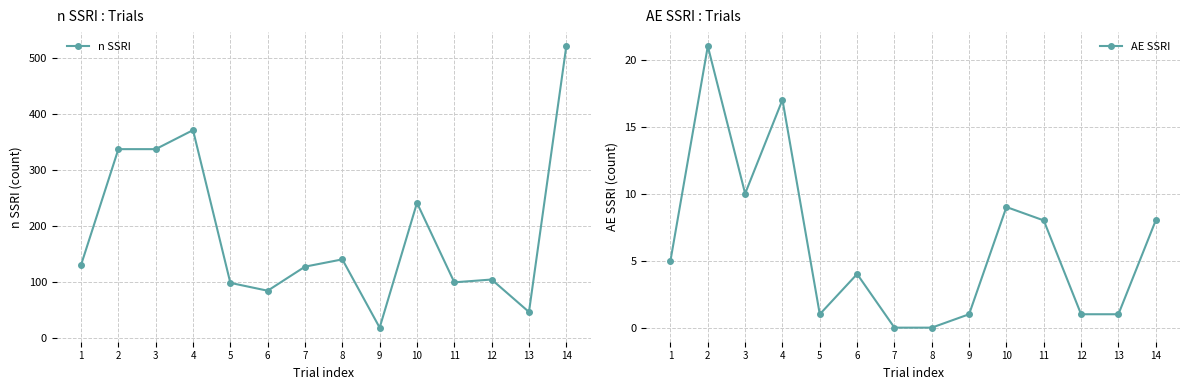

True or false: AE SSRI and n SSRI cross at least once.

False